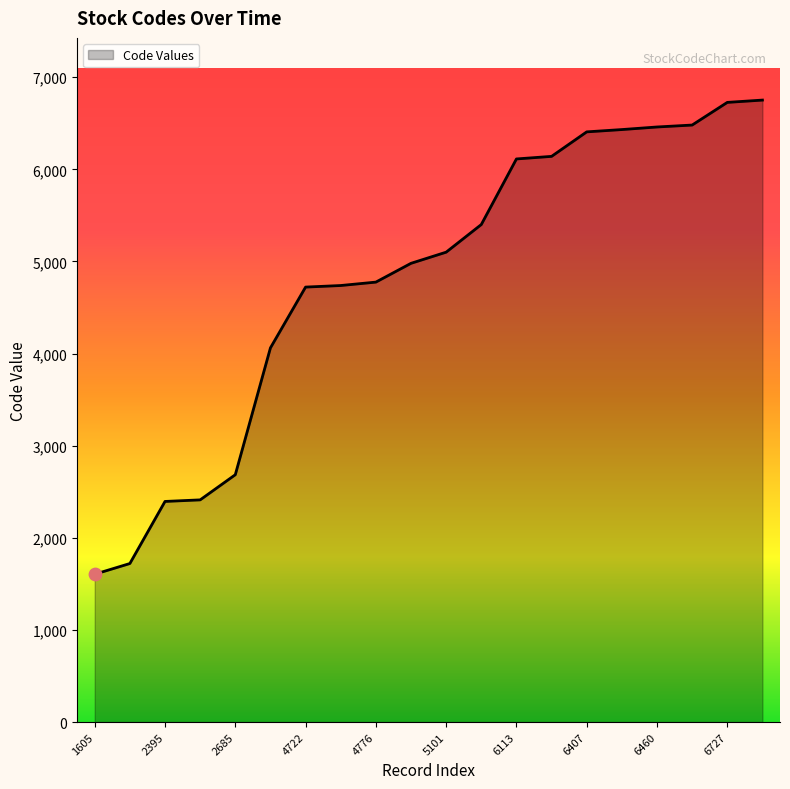

What is the greatest value displayed?

6752